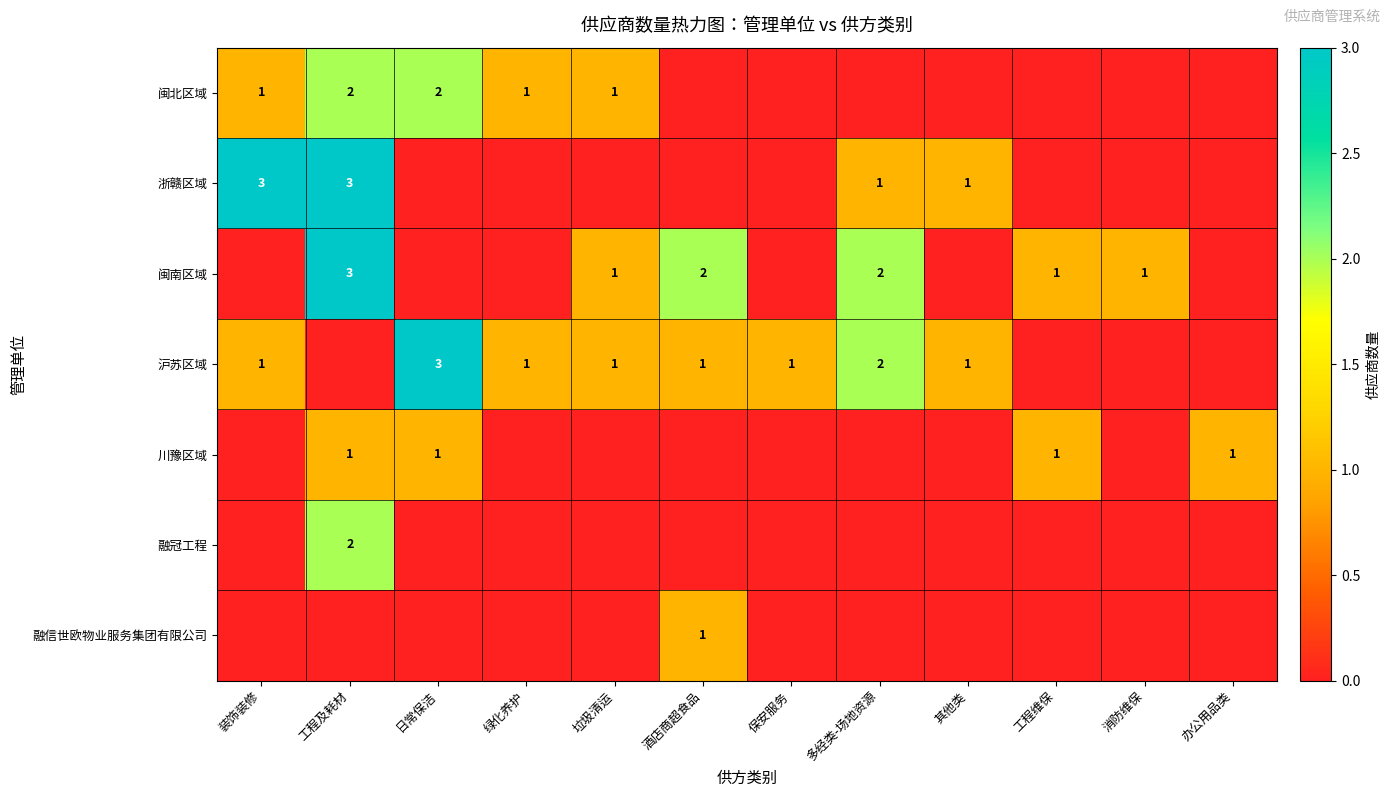

The 沪苏区域 series shows 2 at 酒店商超食品. True or false?

False